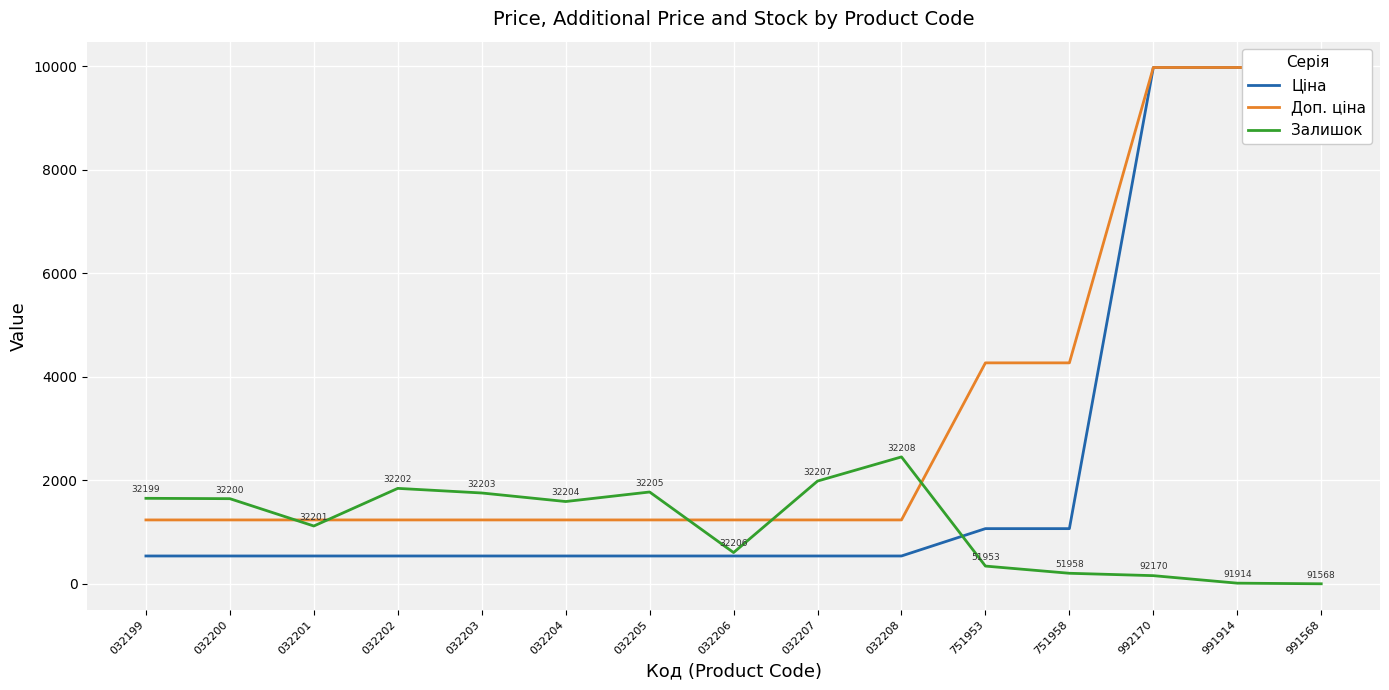

What is the sum of the Залишок values at 032203 and 032200?

3402